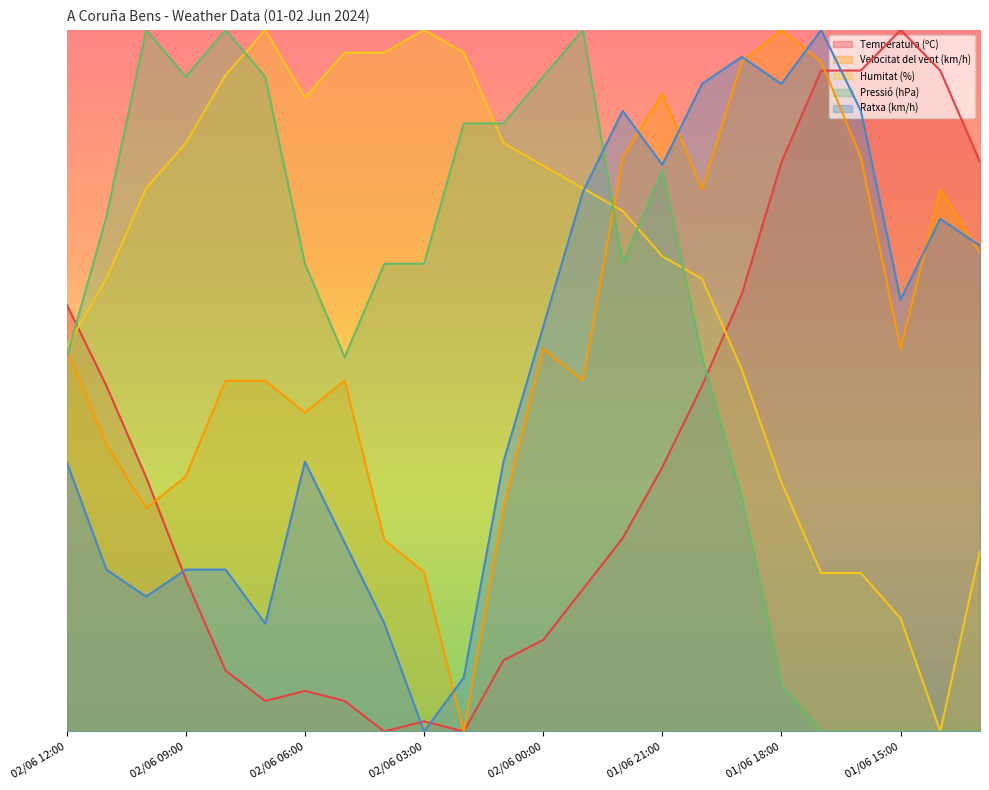

Where is Velocitat del vent (km/h) nearest to the value 50?

02/06 08:00